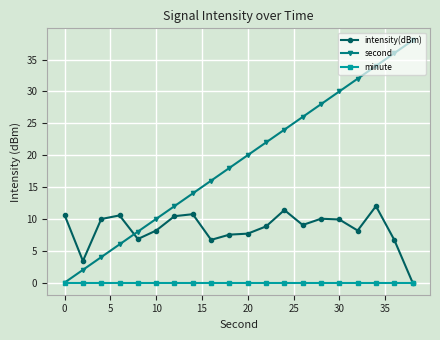

Which series has the largest total across all categories?

second